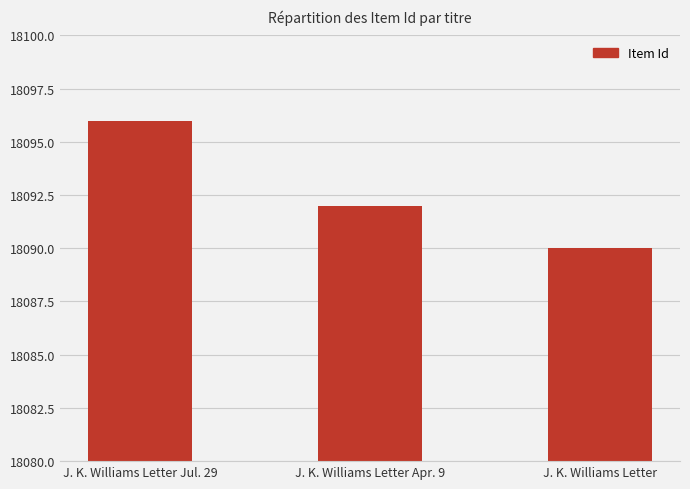

Which has a higher value, J. K. Williams Letter or J. K. Williams Letter Jul. 29?

J. K. Williams Letter Jul. 29